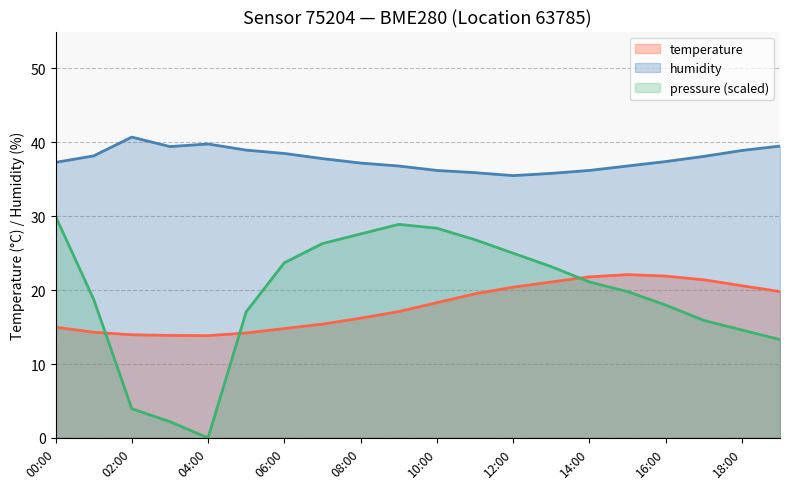

What value does the temperature series have at 15:00?

22.1